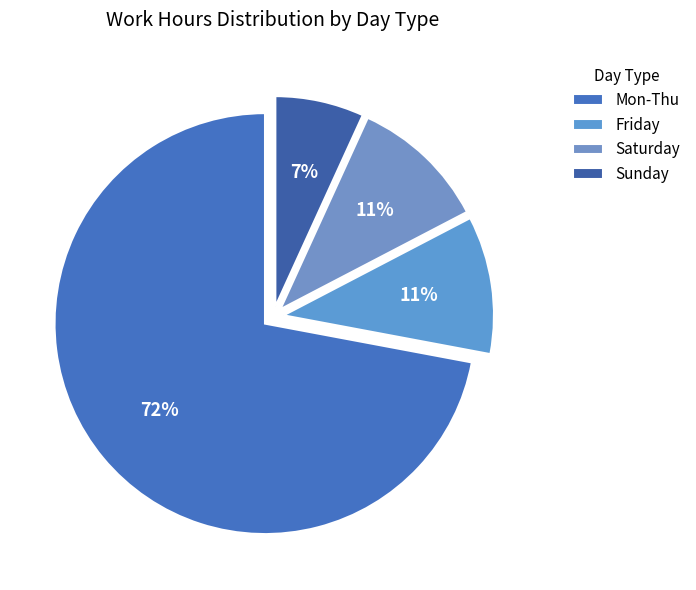

Count the number of slices in the pie.

4